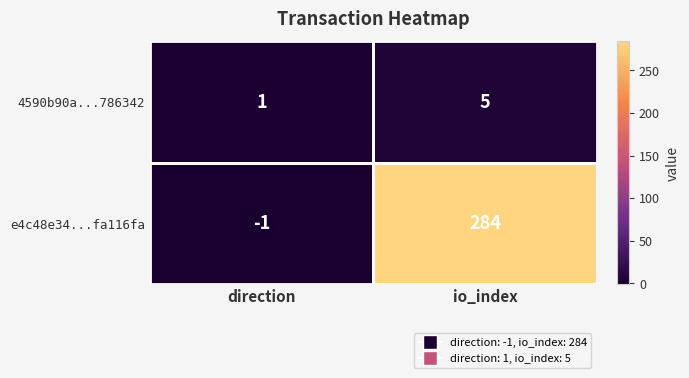

Rank the series by their average value, from highest to lowest.

e4c48e34...fa116fa, 4590b90a...786342